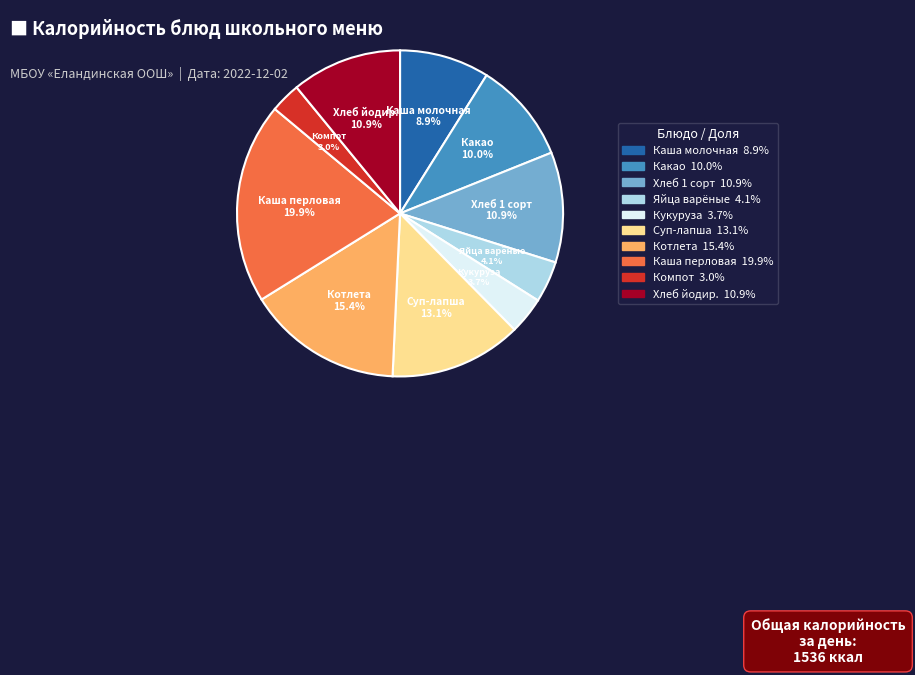

How much of the chart is everything except Яйца варёные?

95.9%